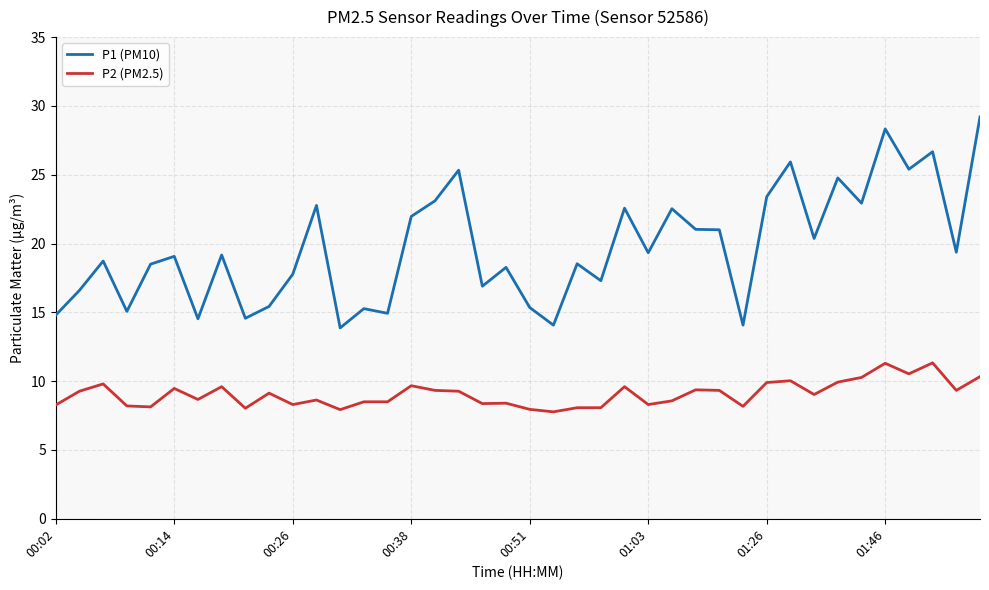

List the series in order of their peak value, lowest first.

P2 (PM2.5), P1 (PM10)